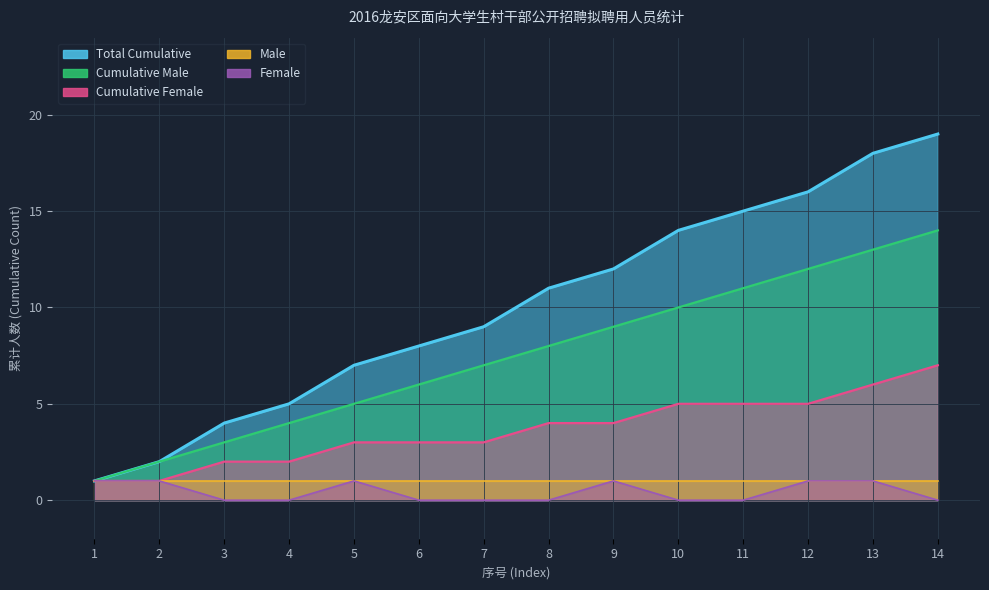

The value of Total Cumulative at 8 is 11. True or false?

True